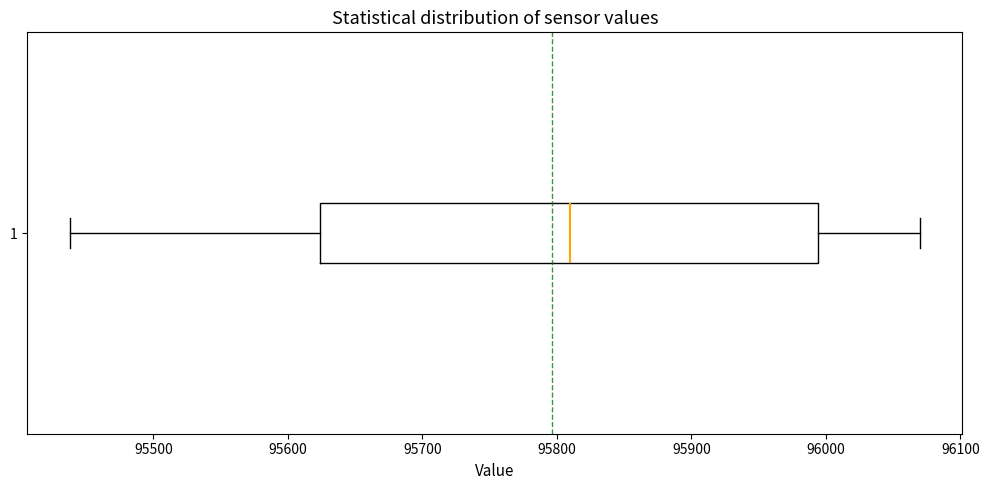

Read this box plot against the x-axis: the position of the median line, the range covered by the box, and the ends of both whiskers. The values are not printed on the chart, so give them approximately, as read against the axis.

median 95810, box 95620 to 95990, whiskers 95440 to 96070